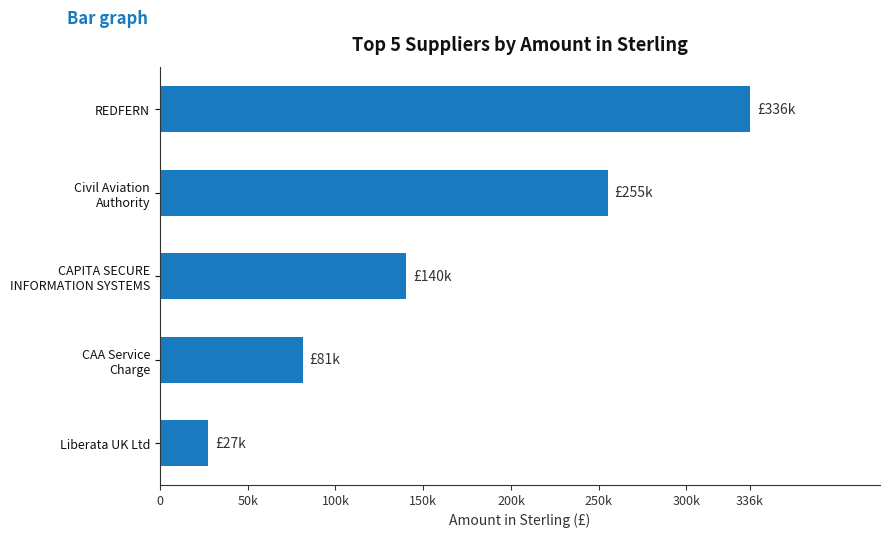

At which label is the value closest to 181814?

CAPITA SECURE
INFORMATION SYSTEMS